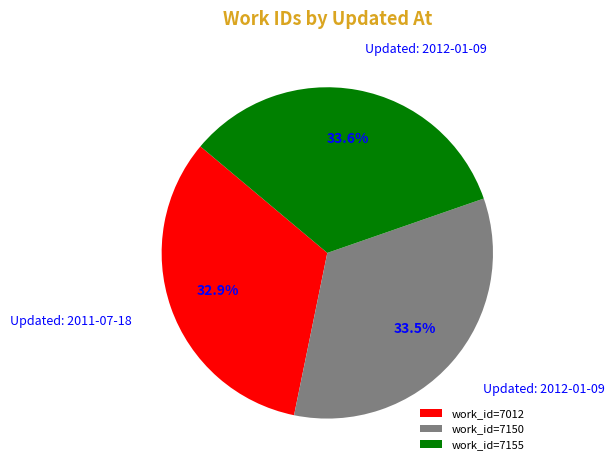

How many segments does this pie chart have?

3